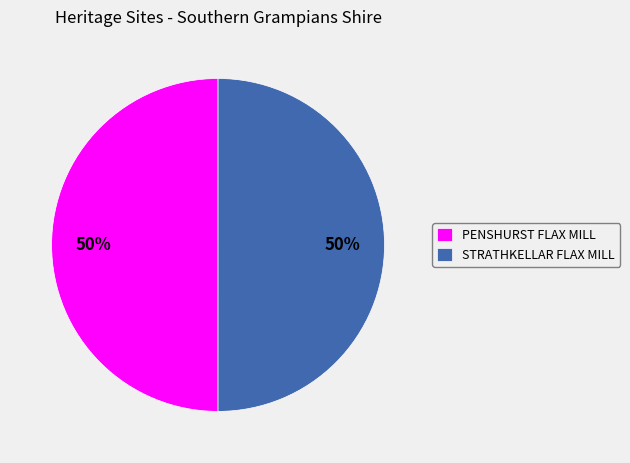

To the nearest percent, what is the average slice percentage?

50%